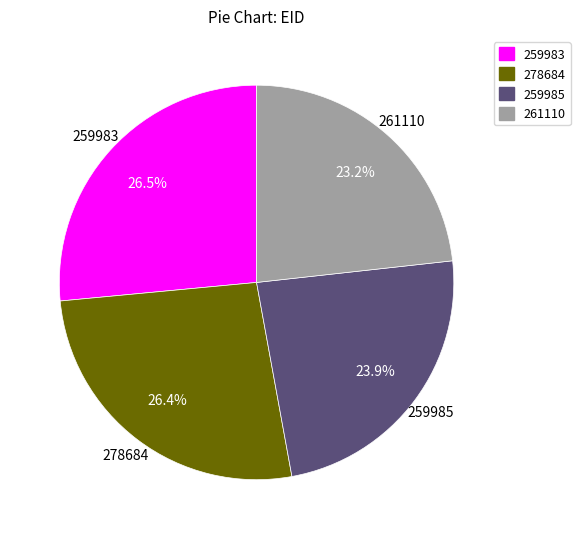

Is the sum of 278684 and 259983 greater than half?

Yes